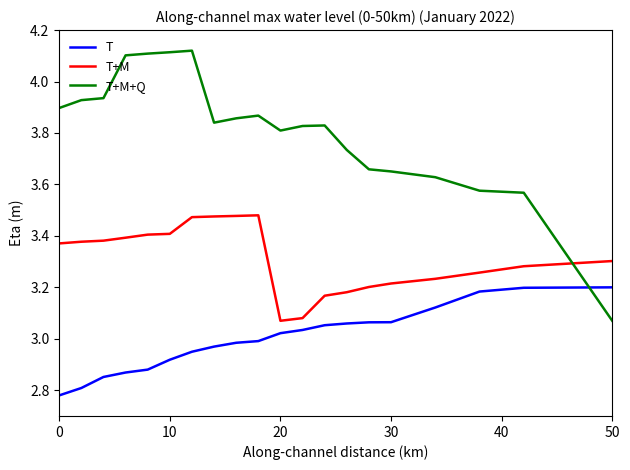

Which series has the largest range (max minus min)?

T+M+Q